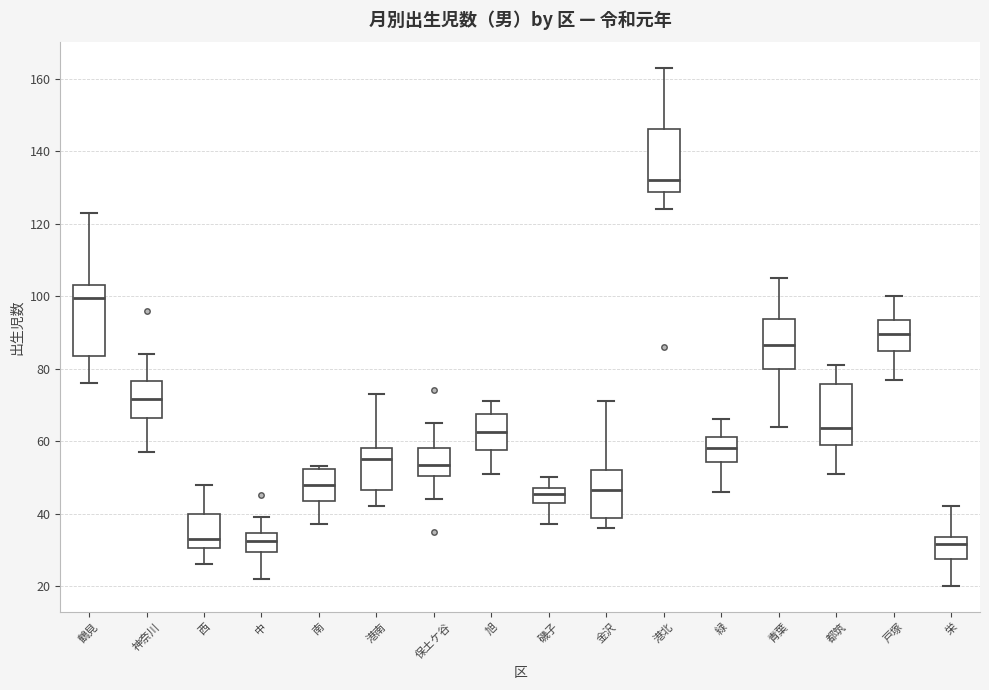

Where does the lower whisker of the box for 青葉 end on the y-axis? The values are not printed on the chart, so give them approximately, as read against the axis.

64